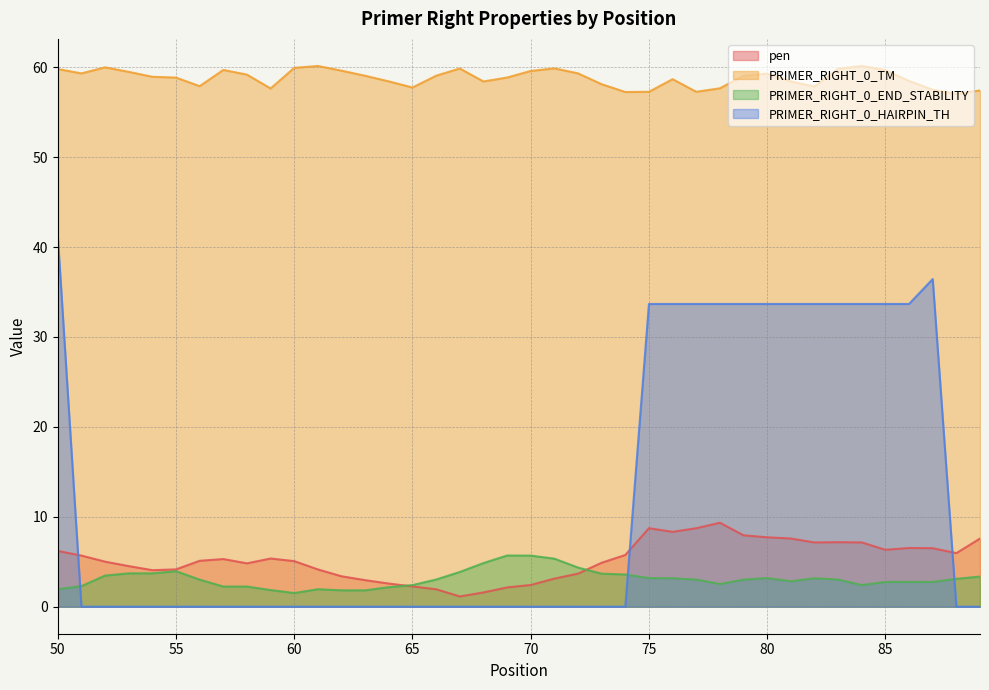

What is the difference between the maximum and minimum values in the PRIMER_RIGHT_0_HAIRPIN_TH series?

41.3